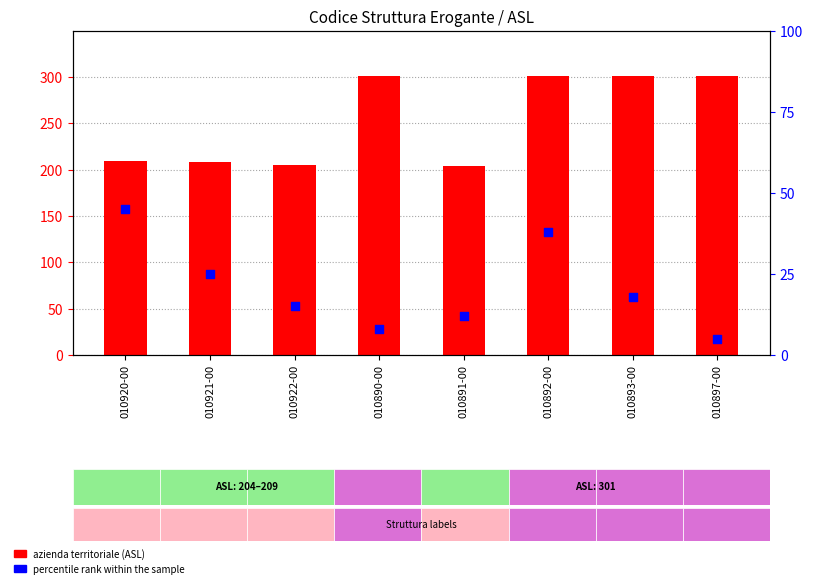

At how many categories does at least one series exceed 136?

8